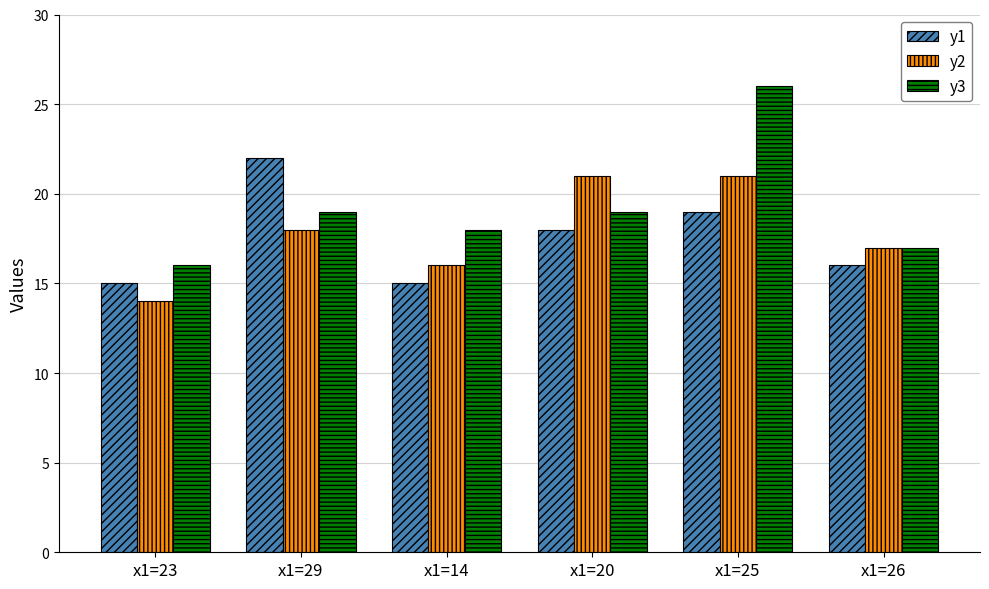

What is the label of the 5th bar from the left?

x1=25